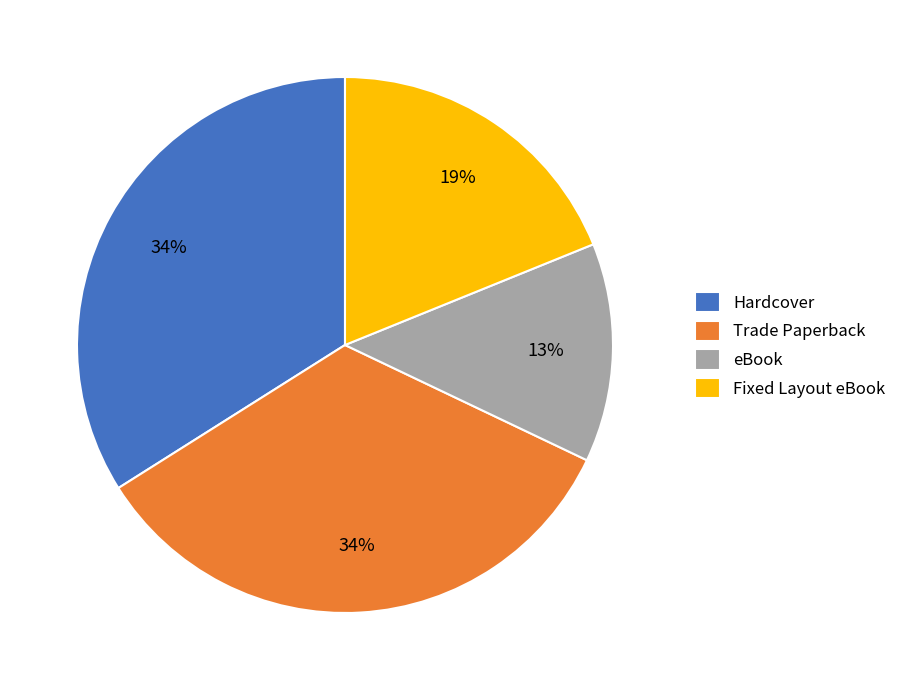

How many segments does this pie chart have?

4